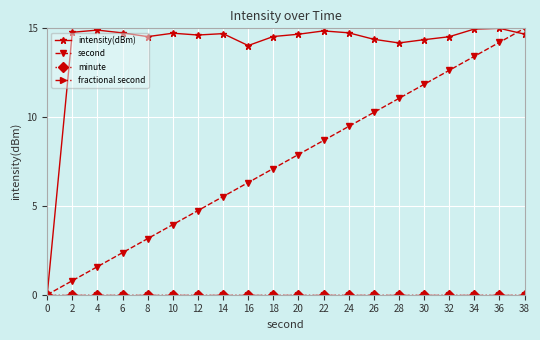

Does the chart have visible grid lines?

Yes